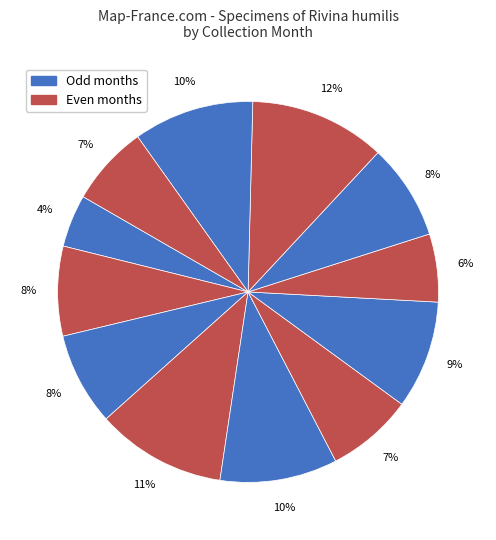

How many segments does this pie chart have?

12